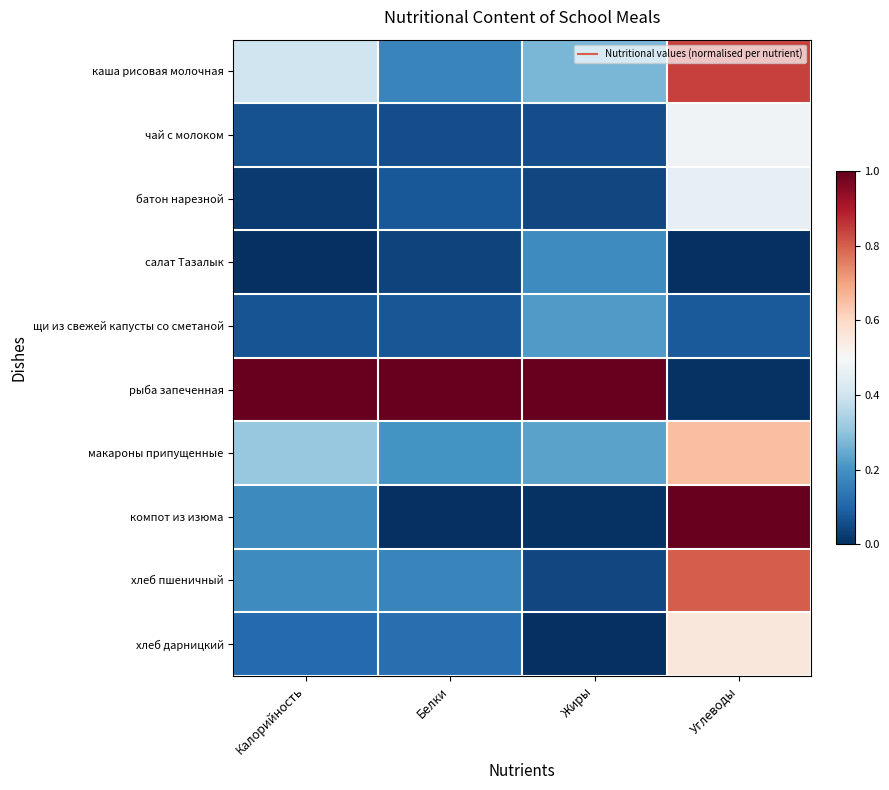

Reading left to right, what are all the values shown in this chart?

каша рисовая молочная: Калорийность=0.4	Белки=0.2	Жиры=0.3	Углеводы=0.8
чай с молоком: Калорийность=0.1	Белки=0.1	Жиры=0.1	Углеводы=0.5
батон нарезной: Калорийность=0.0	Белки=0.1	Жиры=0.0	Углеводы=0.5
салат Тазалык: Калорийность=0.0	Белки=0.0	Жиры=0.2	Углеводы=0.0
щи из свежей капусты со сметаной: Калорийность=0.1	Белки=0.1	Жиры=0.2	Углеводы=0.1
рыба запеченная: Калорийность=1.0	Белки=1.0	Жиры=1.0	Углеводы=0.0
макароны припущенные: Калорийность=0.3	Белки=0.2	Жиры=0.2	Углеводы=0.6
компот из изюма: Калорийность=0.2	Белки=0.0	Жиры=0.0	Углеводы=1.0
хлеб пшеничный: Калорийность=0.2	Белки=0.2	Жиры=0.0	Углеводы=0.8
хлеб дарницкий: Калорийность=0.1	Белки=0.1	Жиры=0.0	Углеводы=0.6